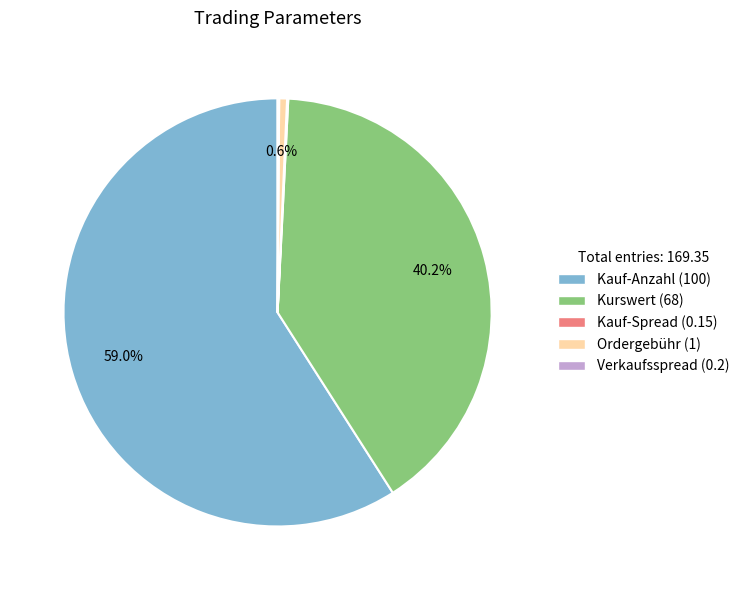

Which slice represents more than half of the pie?

Kauf-Anzahl